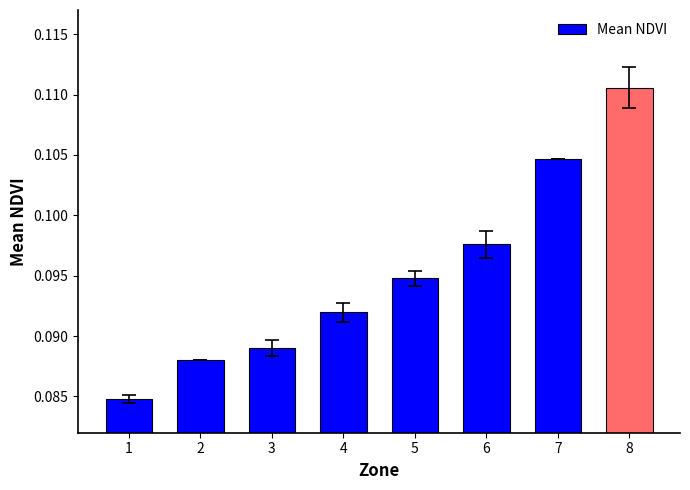

At which category does the chart reach its peak across all series?

8